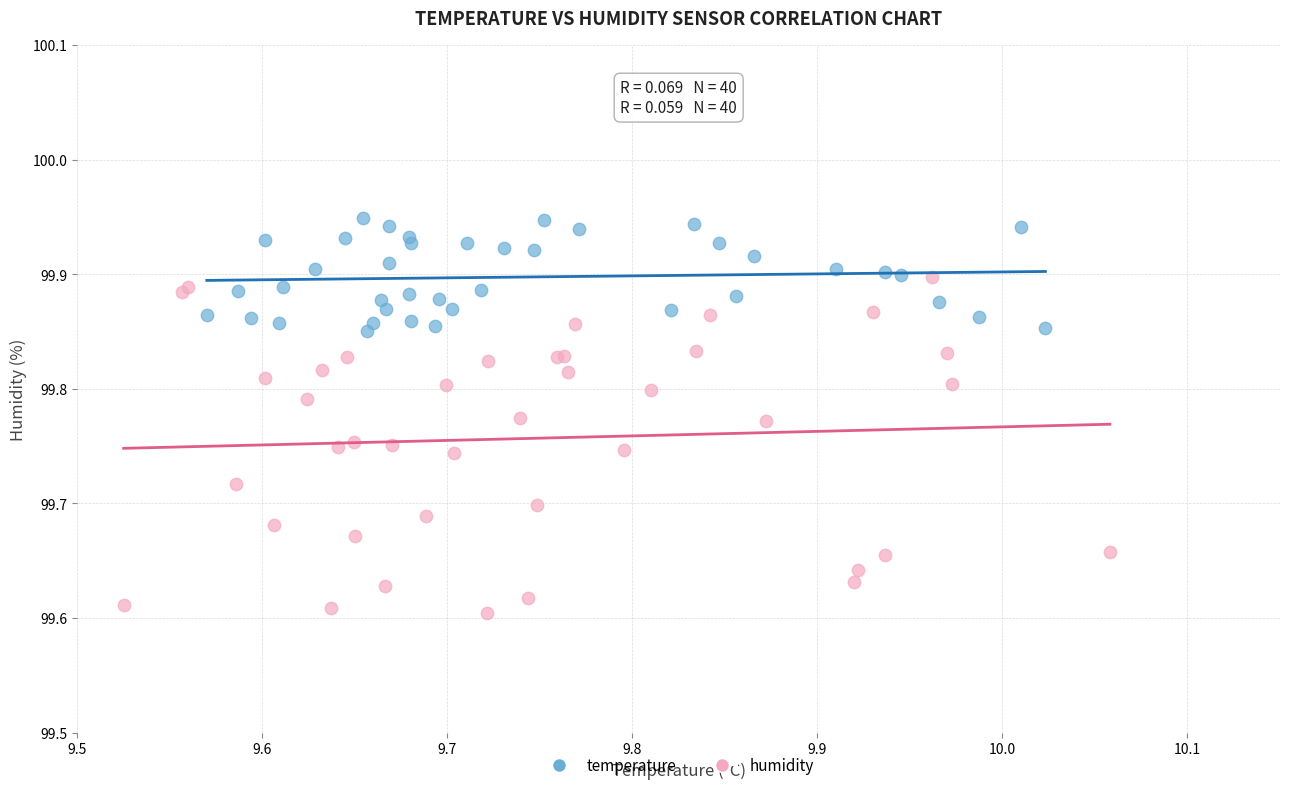

Which series reaches the minimum Y coordinate?

humidity